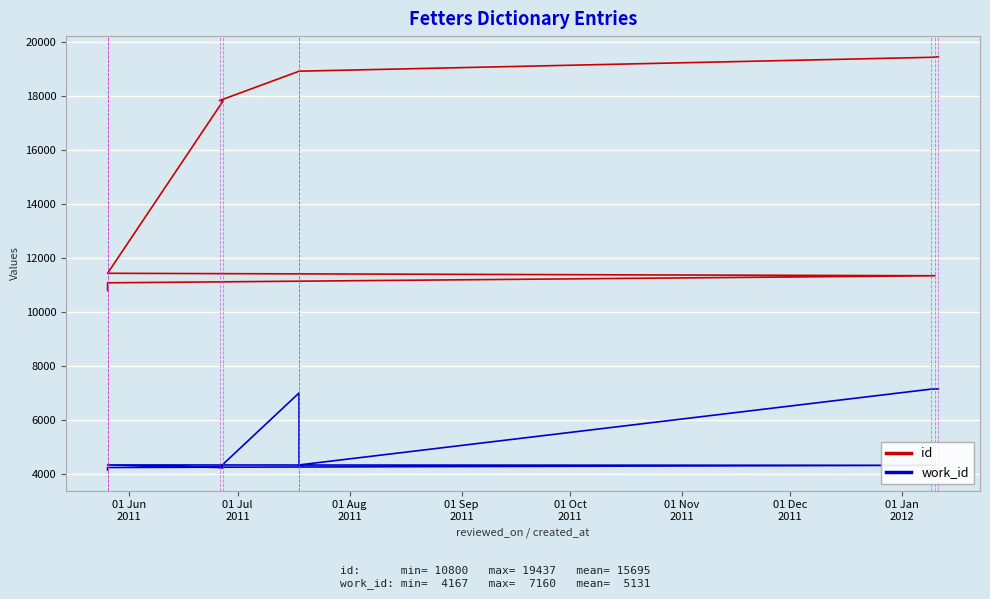

The value of work_id at 01 Sep
2011 is 7469. True or false?

False